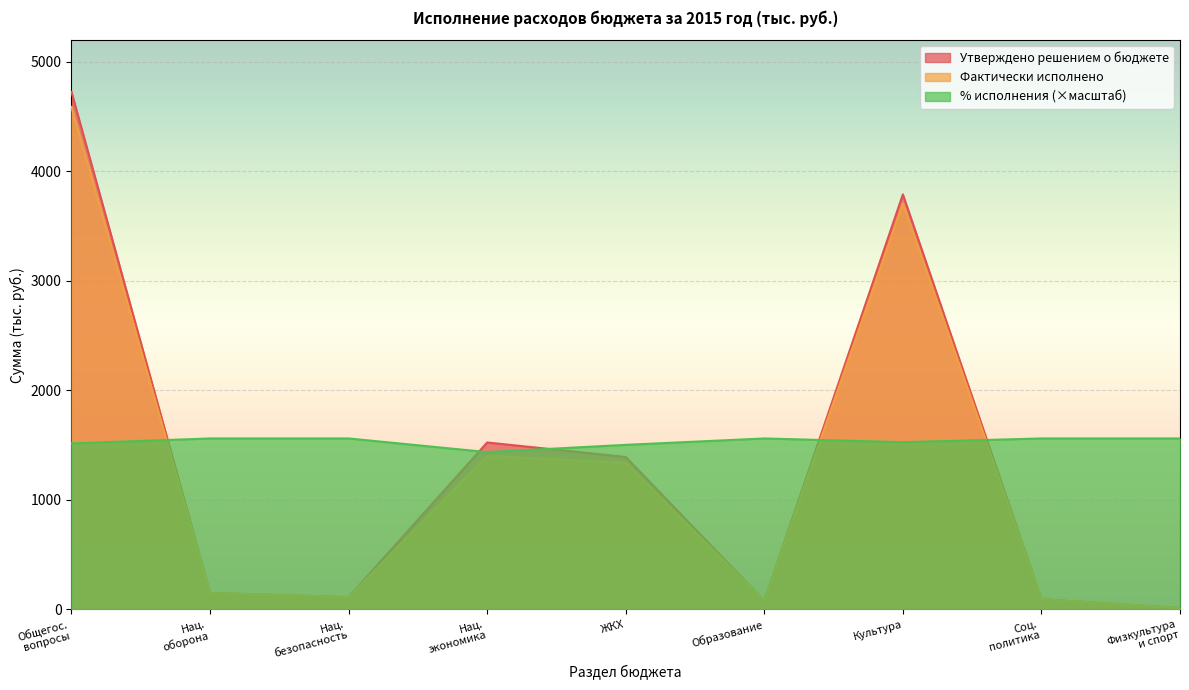

True or false: Фактически исполнено has a value of 2273.2 at ЖКХ.

False